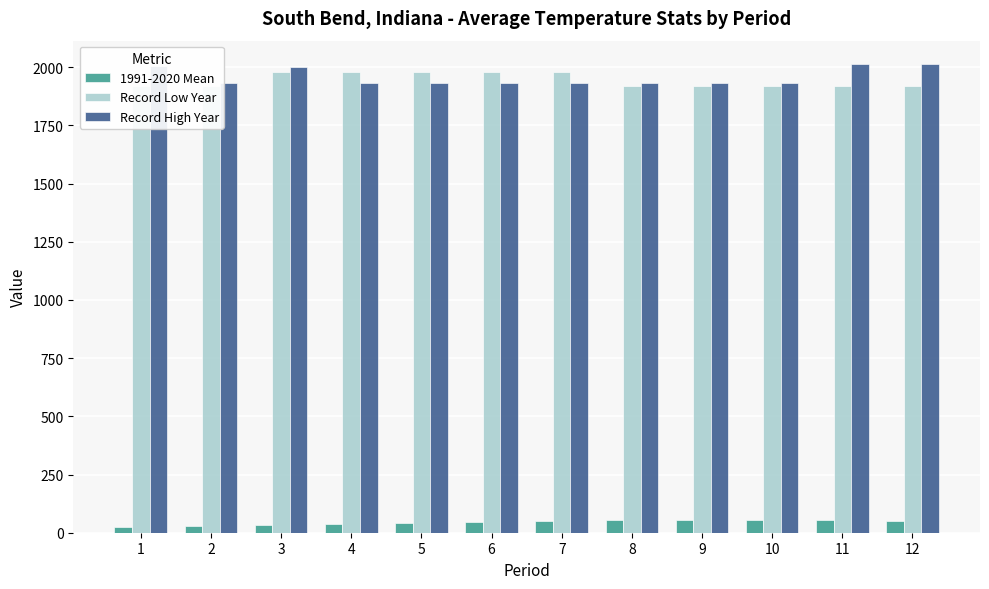

At which label does 1991-2020 Mean reach its peak?

9